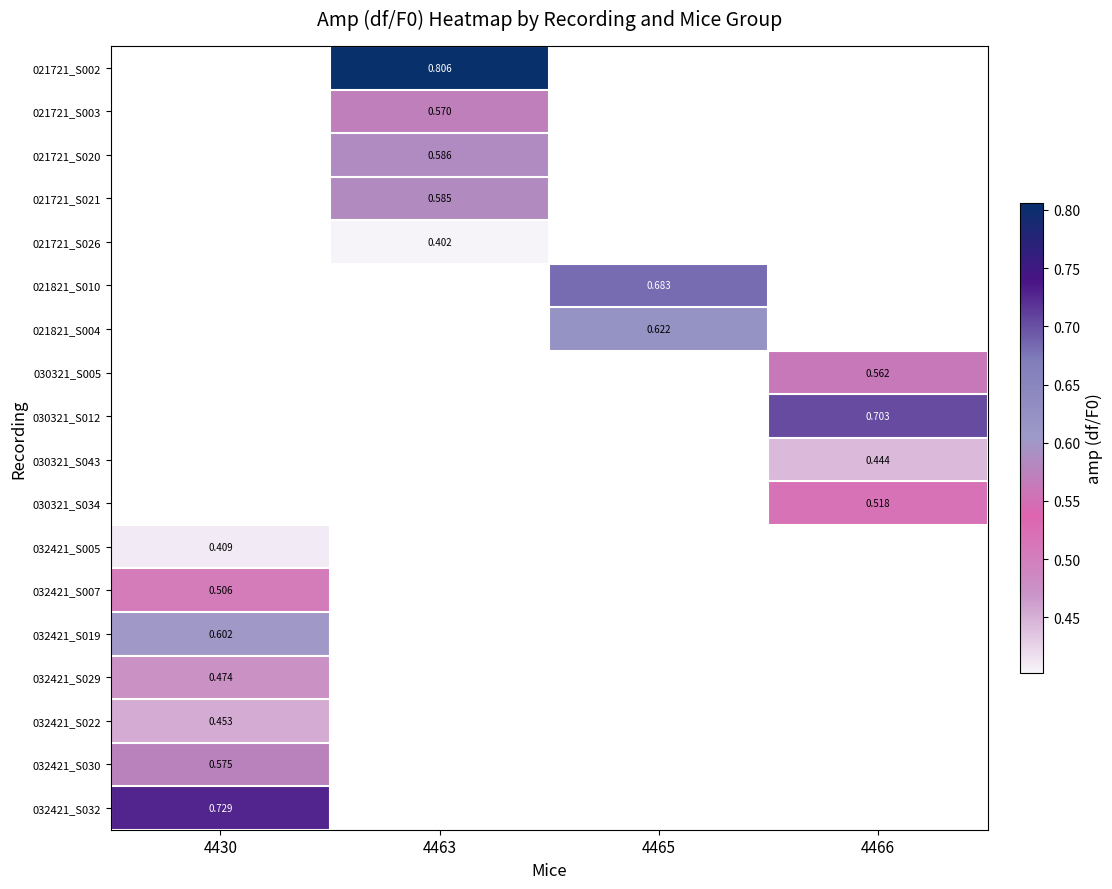

Which category has the lowest value across all series?

4463